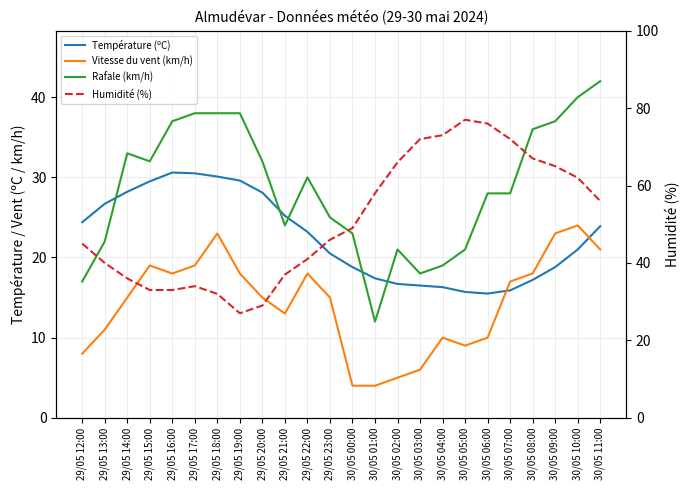

Rank the series by their maximum value, from highest to lowest.

Humidité (%), Rafale (km/h), Température (ºC), Vitesse du vent (km/h)